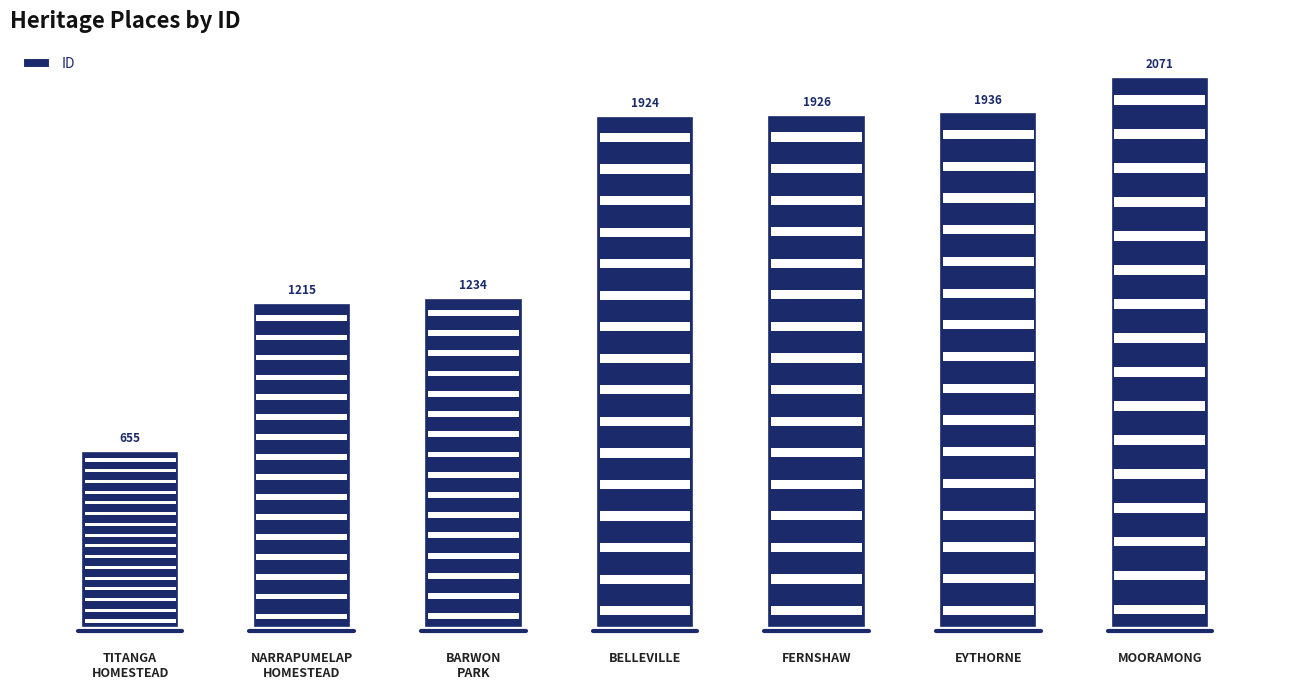

Which has a higher value, NARRAPUMELAP
HOMESTEAD or EYTHORNE?

EYTHORNE